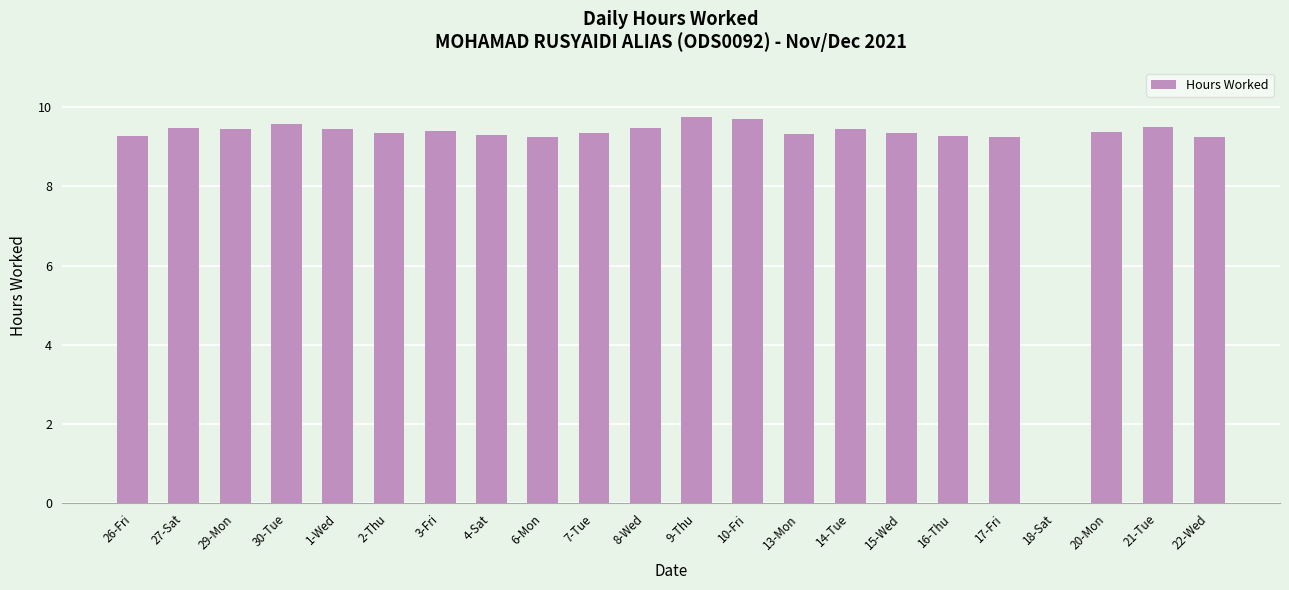

What is the average value?

9.0